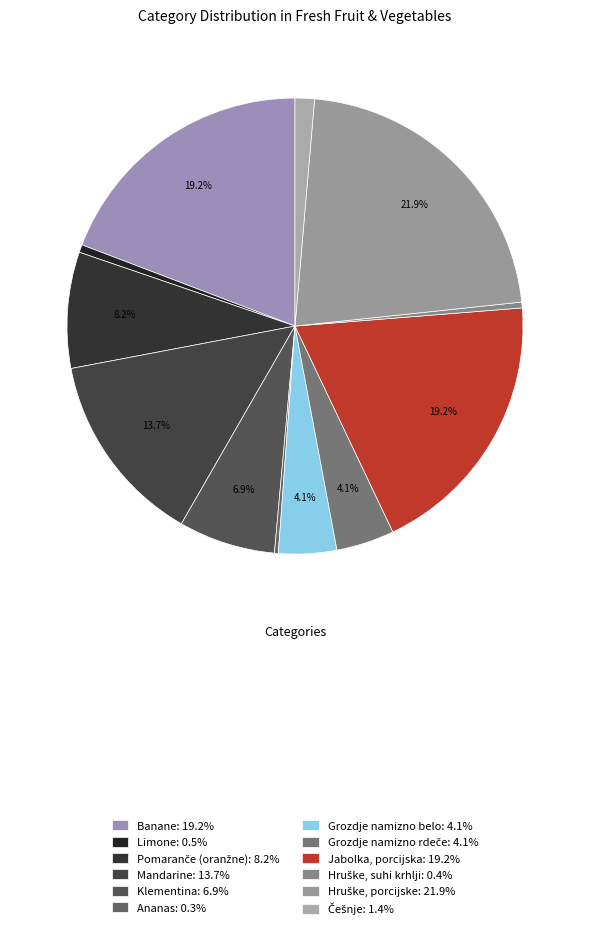

Which slice is the largest?

Hruške, porcijske